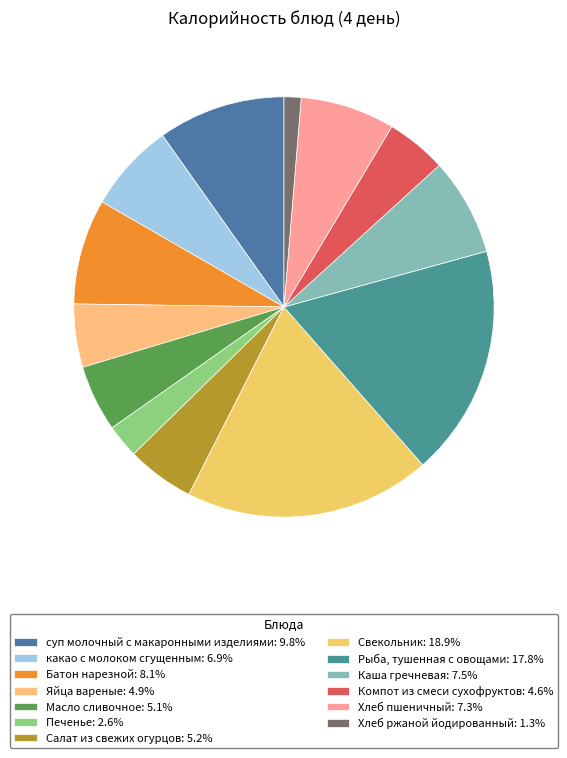

How many slices are in this pie chart?

13